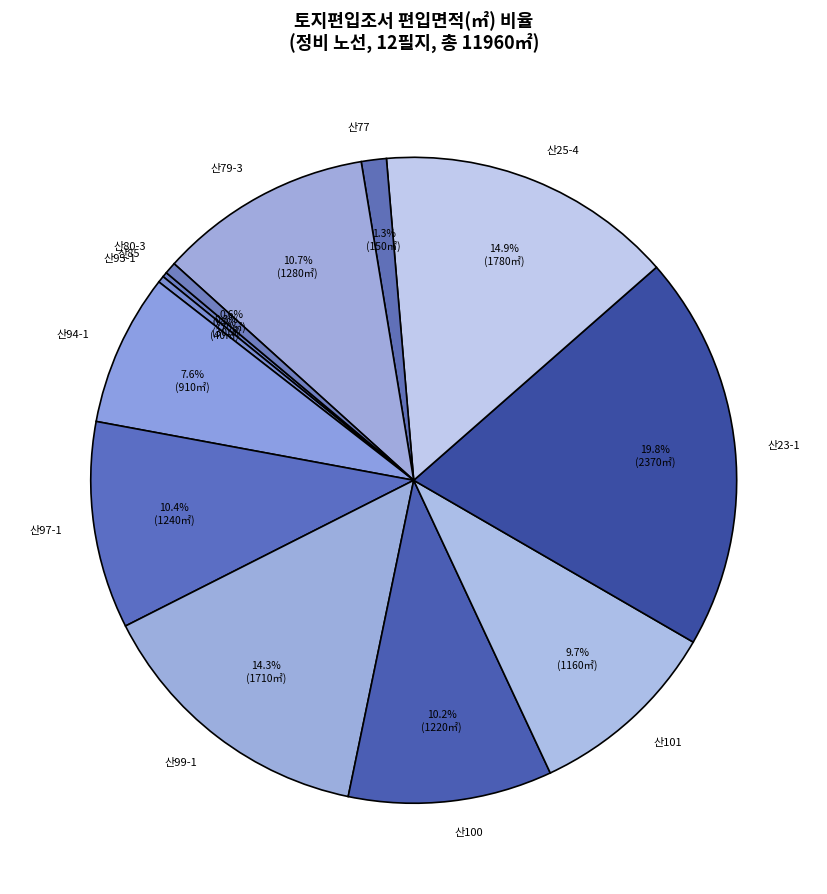

The 산97-1 slice represents 10% of the pie. True or false?

True